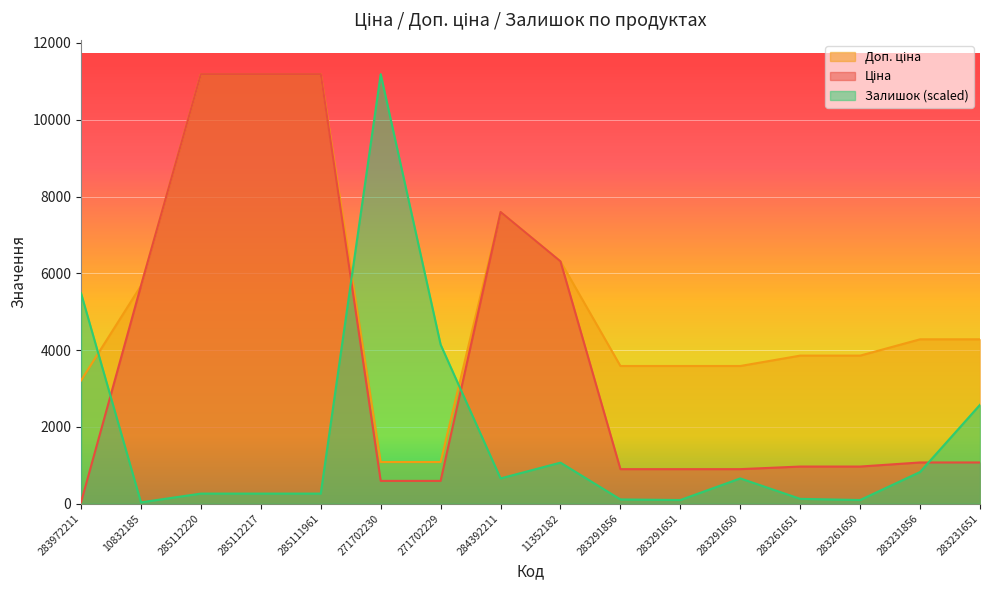

Which category has the highest value in the Ціна series?

285112220